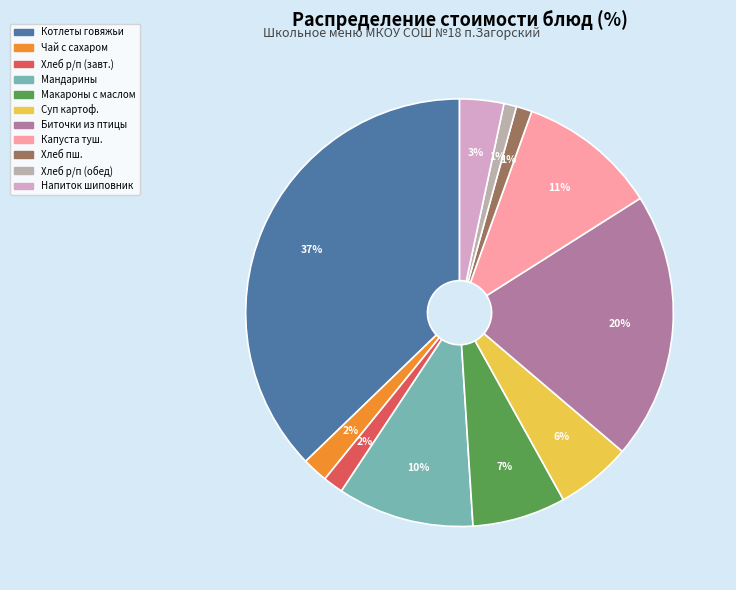

Does any single category account for the majority?

No